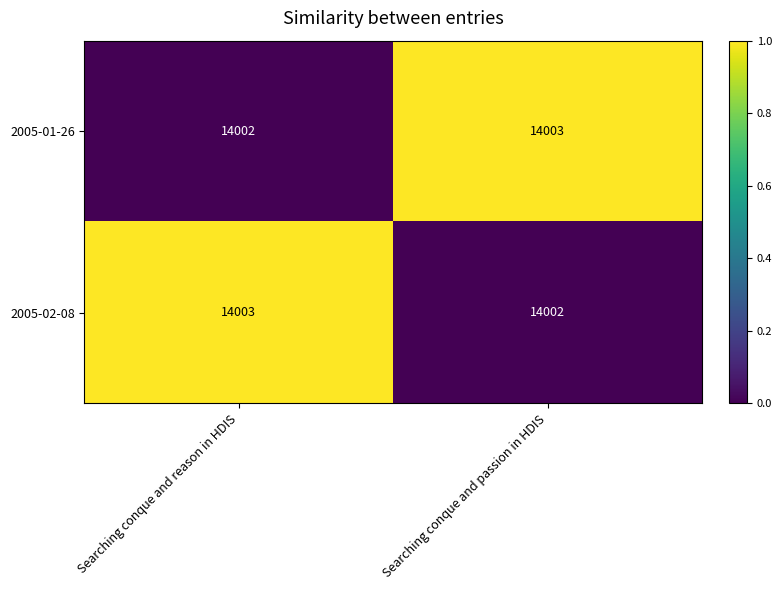

Rank the categories by 2005-01-26 value from highest to lowest.

Searching conque and passion in HDIS, Searching conque and reason in HDIS